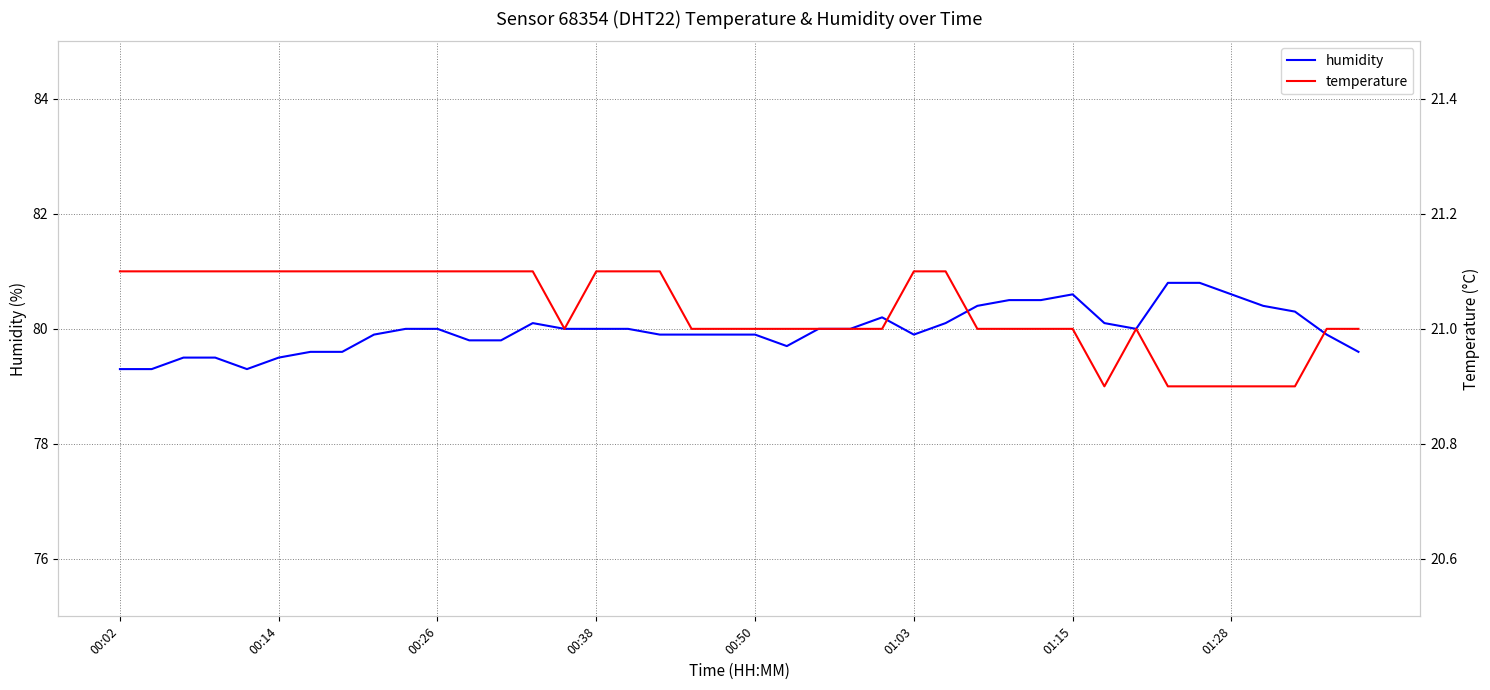

True or false: humidity and temperature cross at least once.

False